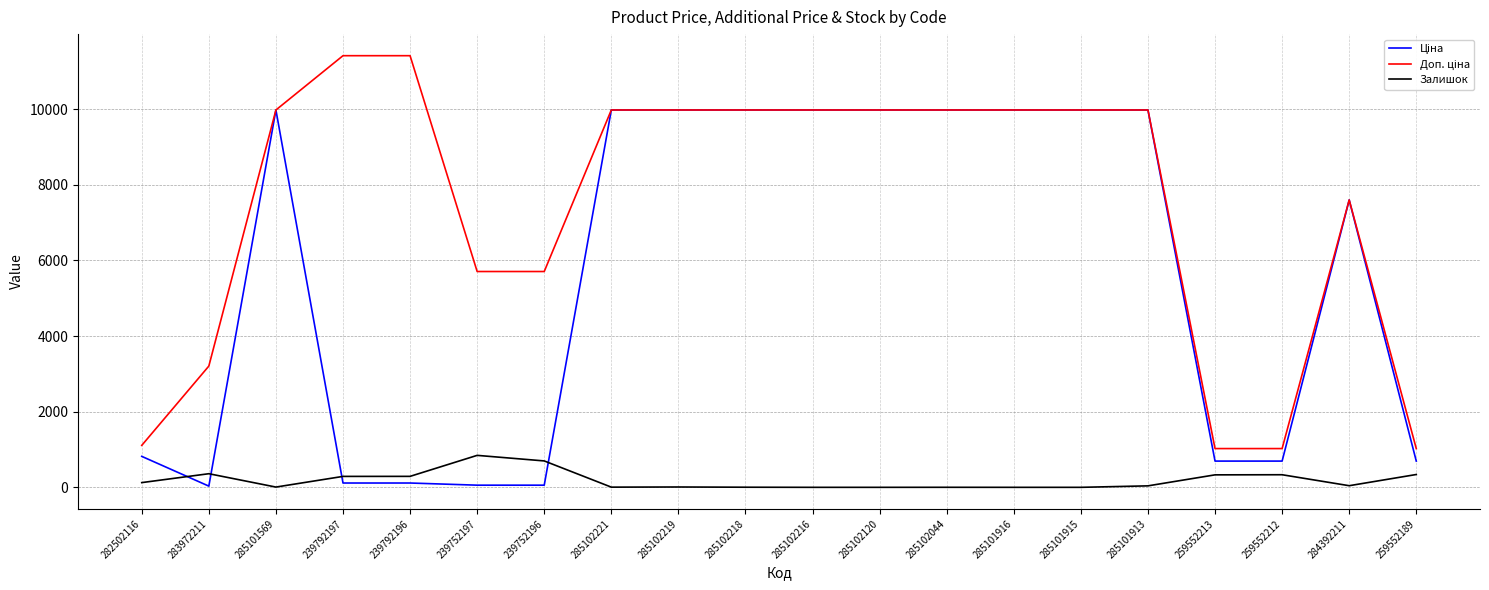

True or false: Залишок has a value of 333.0 at 259552212.

True